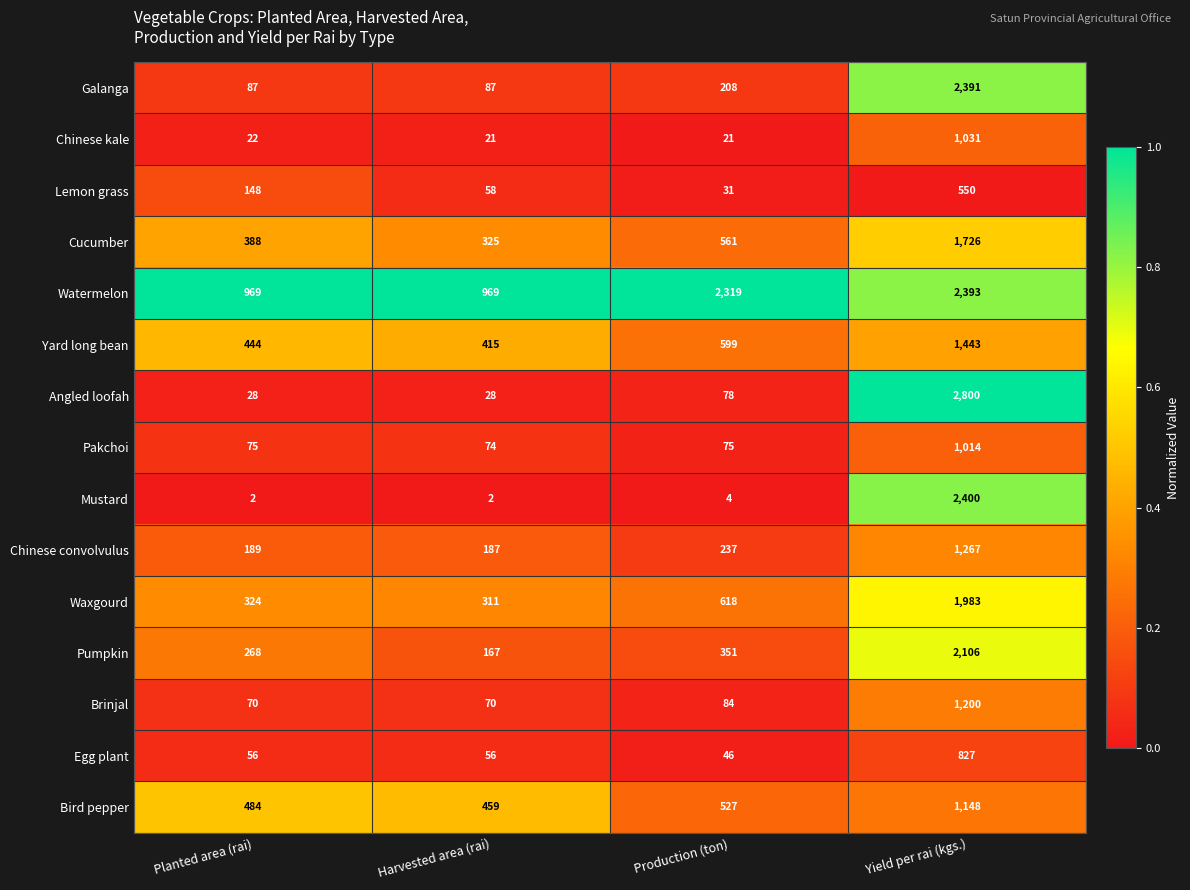

Is it true that Cucumber equals 561 at Production (ton)?

True